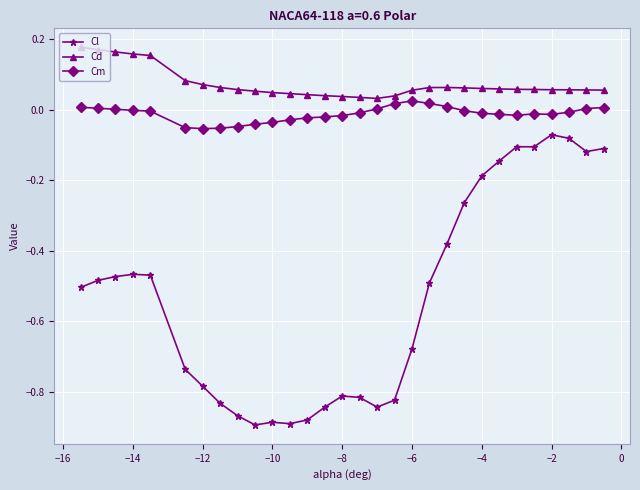

In Cd, how many points are higher than both neighbors (excluding endpoints)?

1